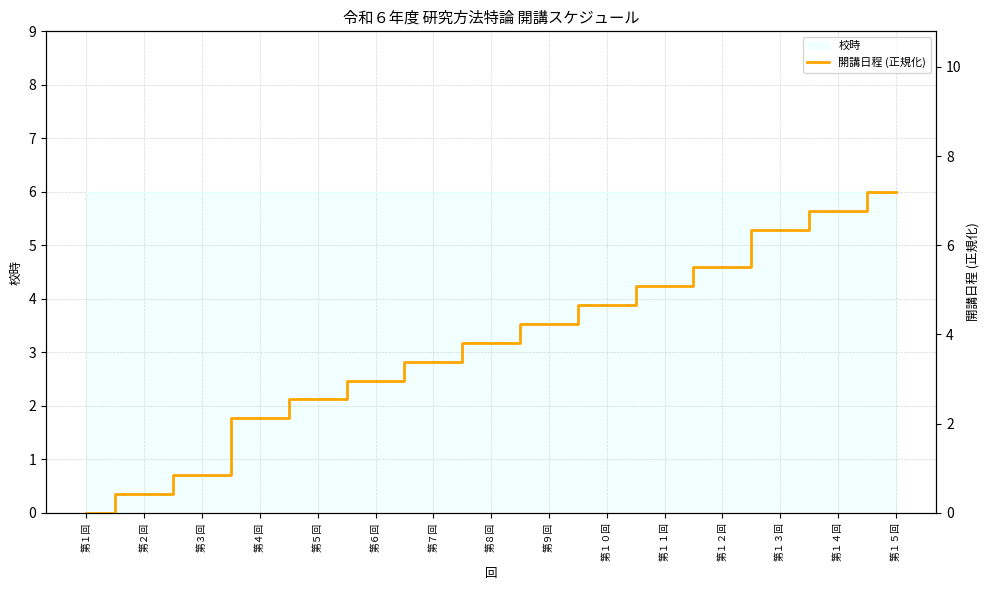

The chart shows a value of 2.0 at 第８回. True or false?

False